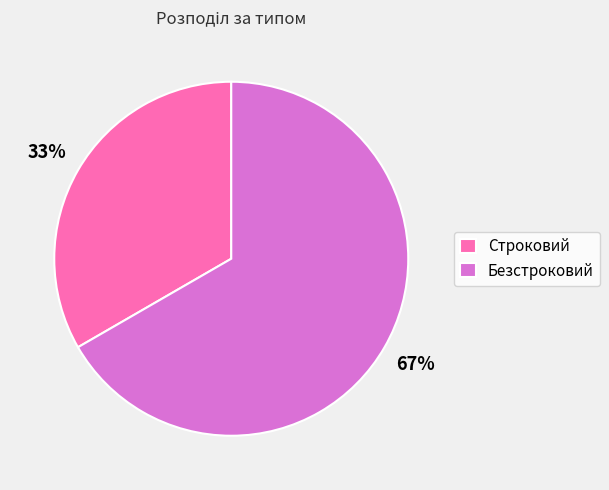

To the nearest percent, what portion does Безстроковий represent?

67%